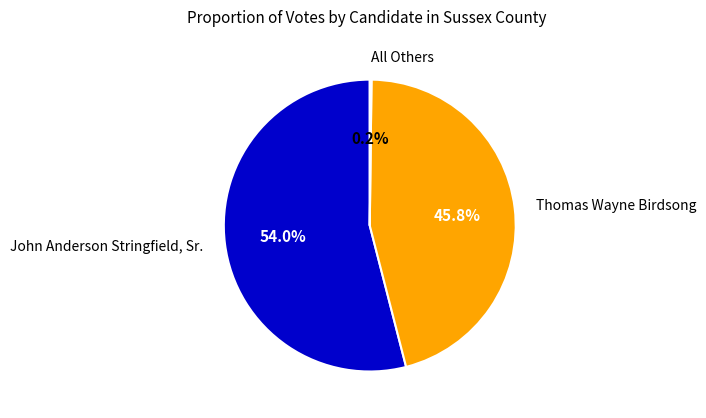

Which slice is the largest?

John Anderson Stringfield, Sr.